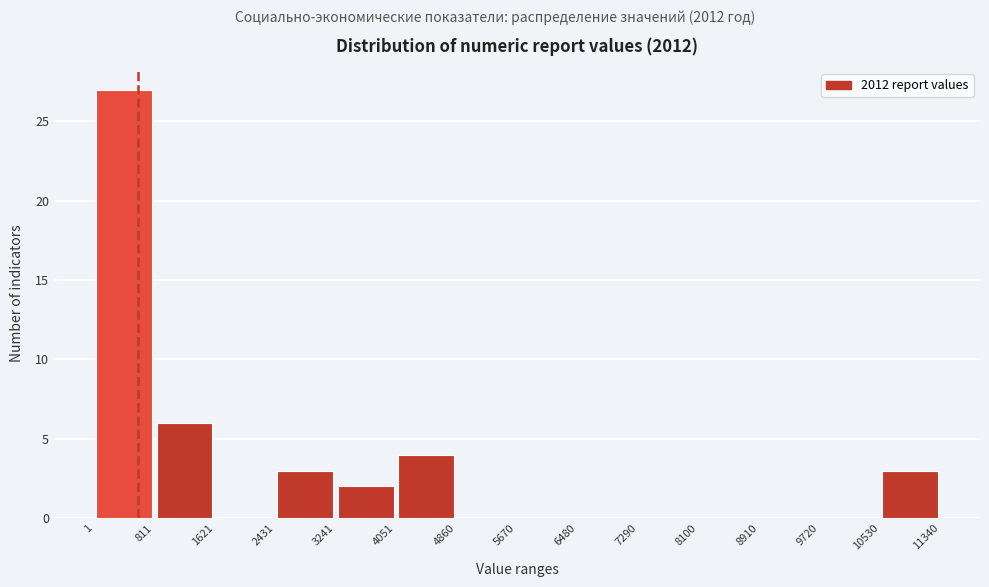

Which range on the x-axis has the tallest bar?

1 to 811